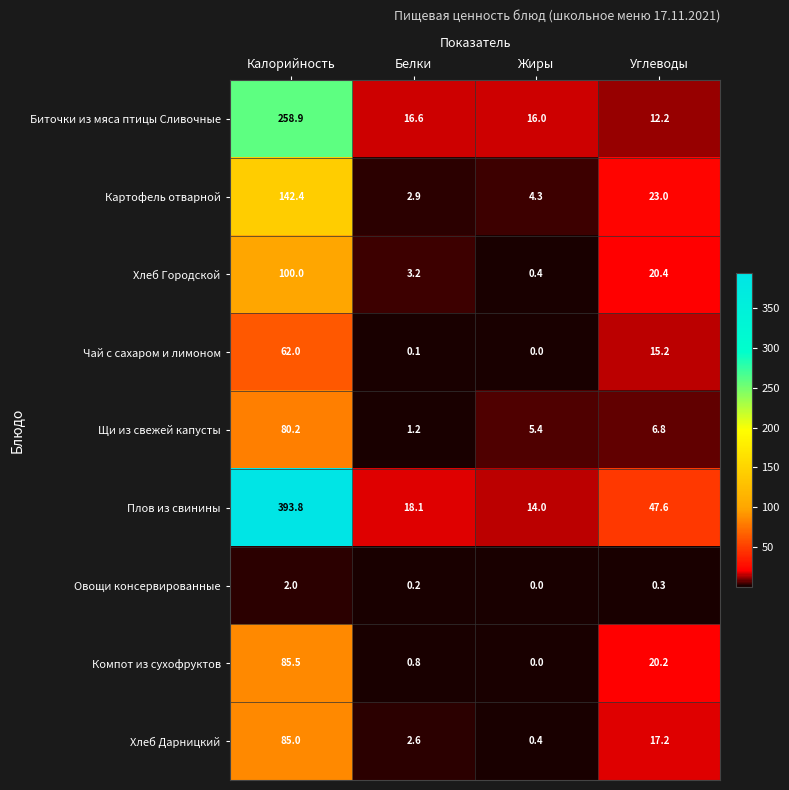

Which series has the largest total across all categories?

Плов из свинины